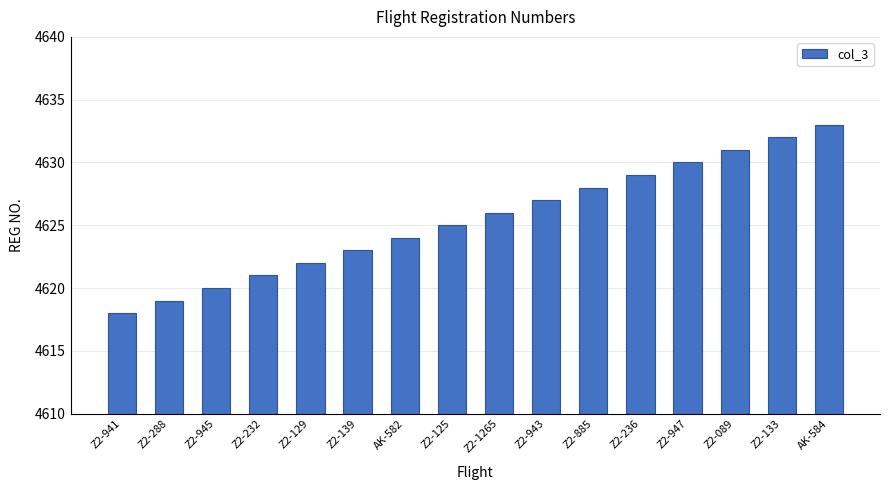

What is the change in value from Z2-139 to AK-584?

+10